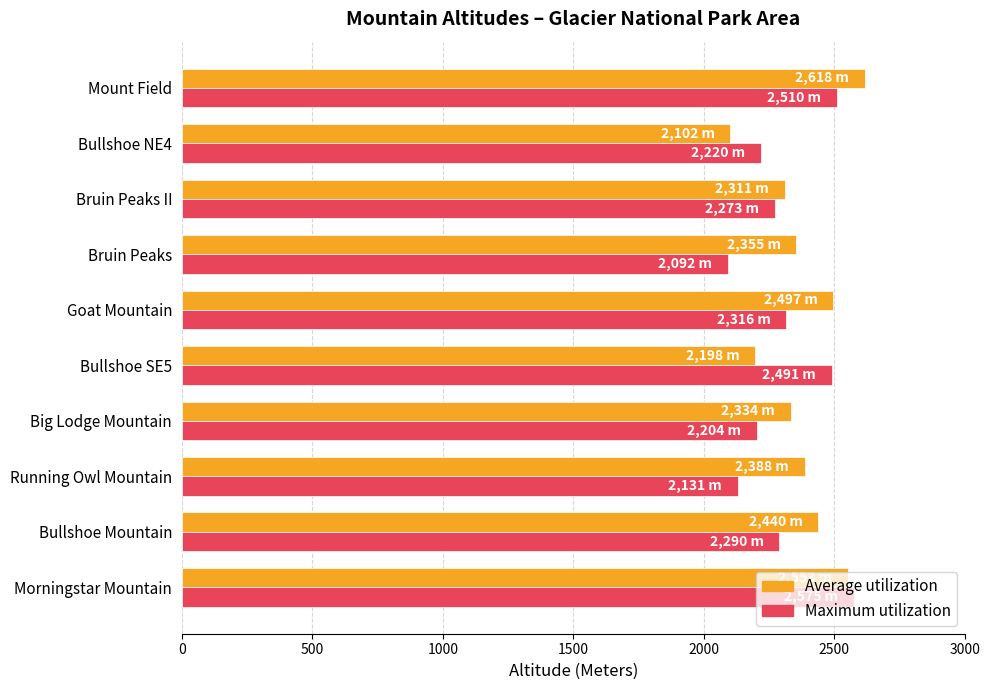

What is the sum of all Average utilization values?

23796